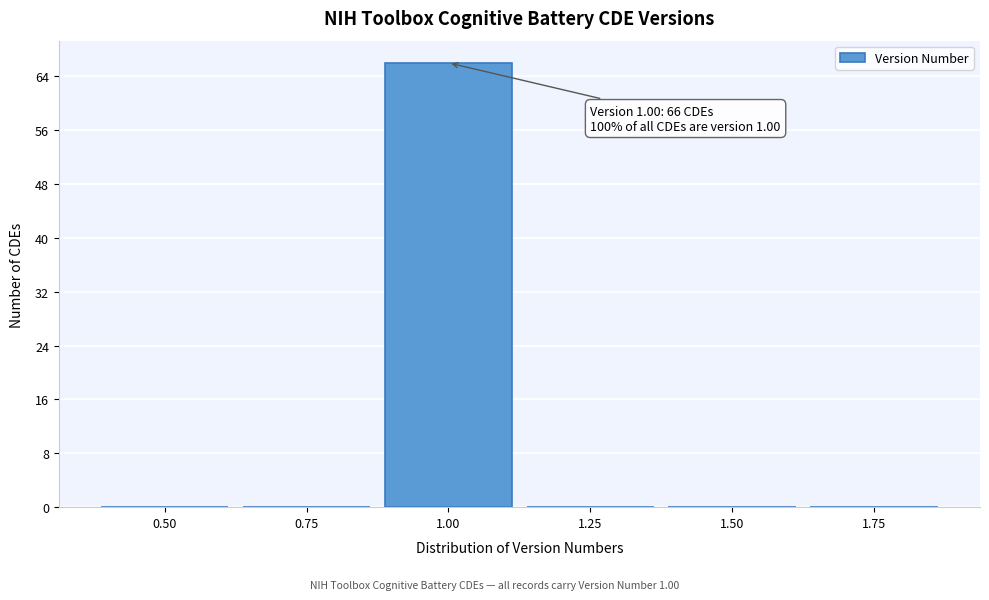

Reading left to right, list all the values displayed in this chart.

0.50=0	0.75=0	1.00=66	1.25=0	1.50=0	1.75=0